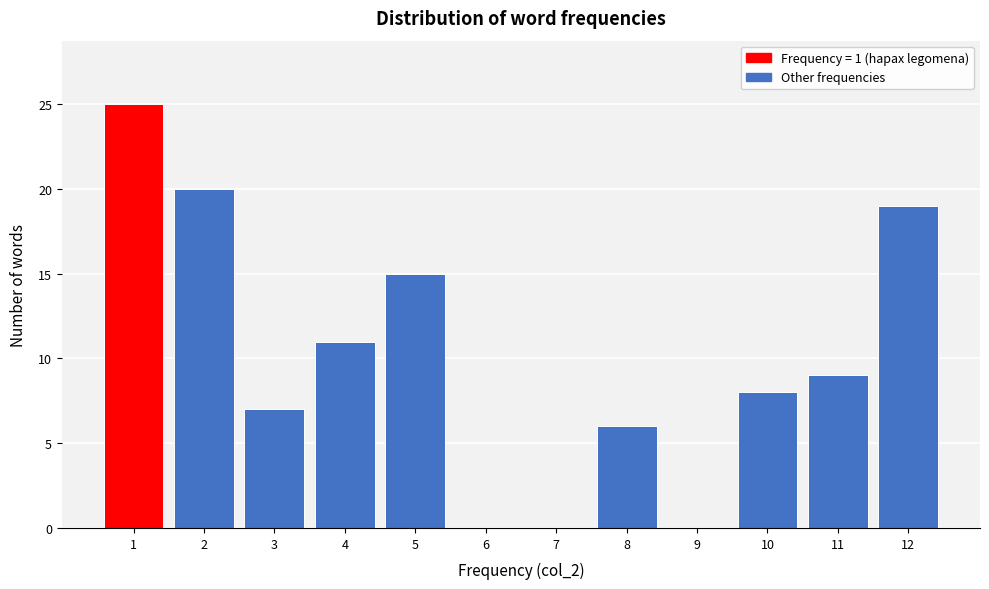

Reading right to left, list all the values displayed in this chart.

12=19	11=9	10=8	9=0	8=6	7=0	6=0	5=15	4=11	3=7	2=20	1=25